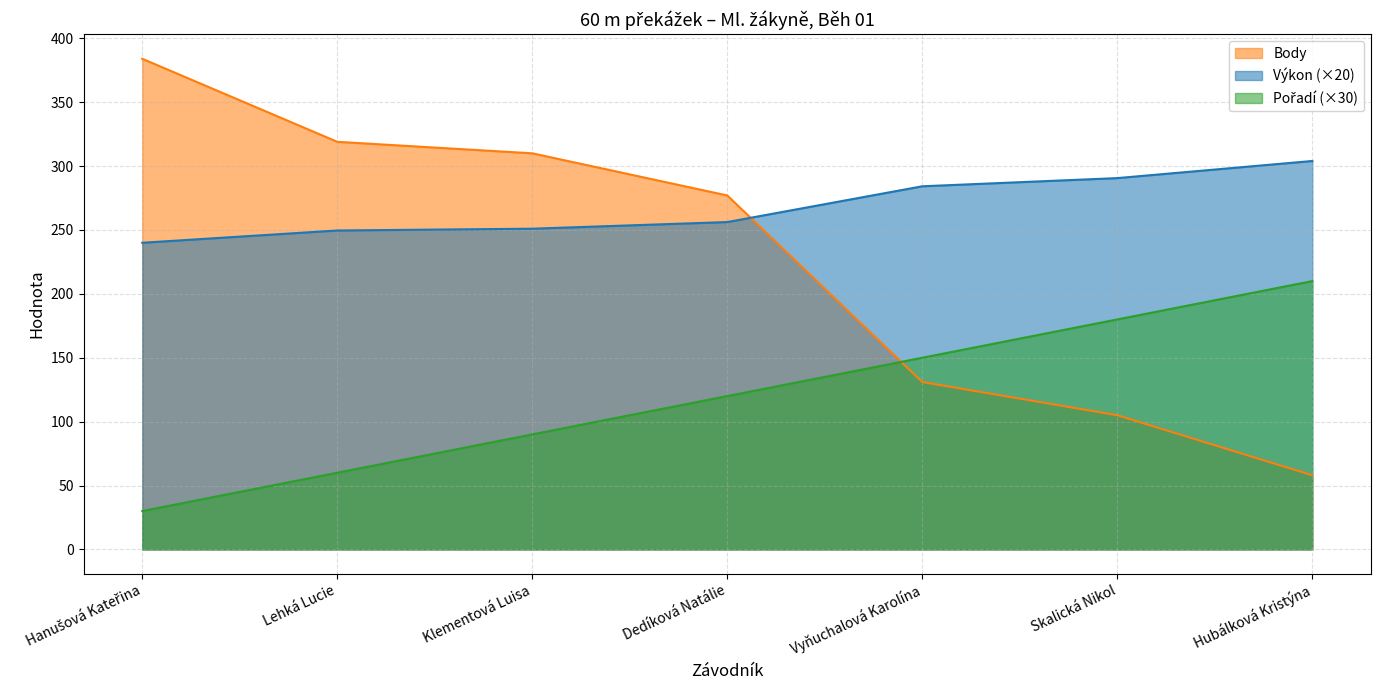

At which category is the sum across all series the highest?

Hanušová Kateřina